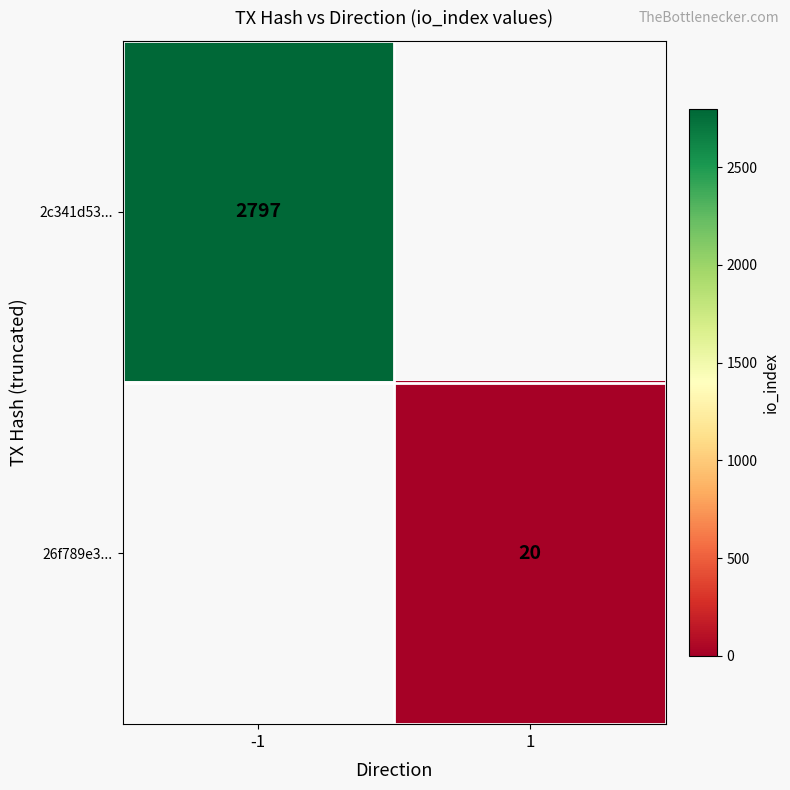

Which label corresponds to the smallest value in the chart?

1